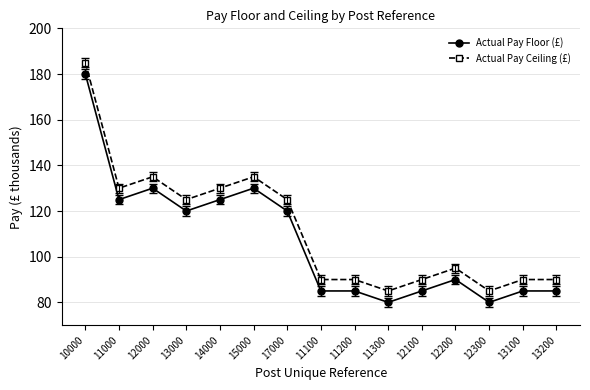

What is the difference between the highest and lowest values at 12200?

5.0